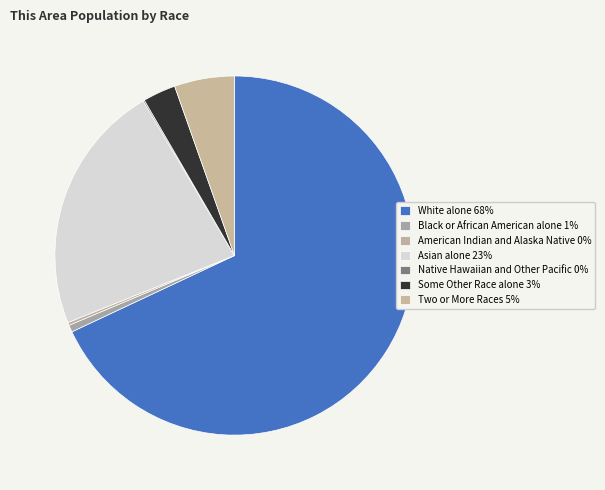

To the nearest percent, what is the difference between the largest and smallest slice percentages?

68%